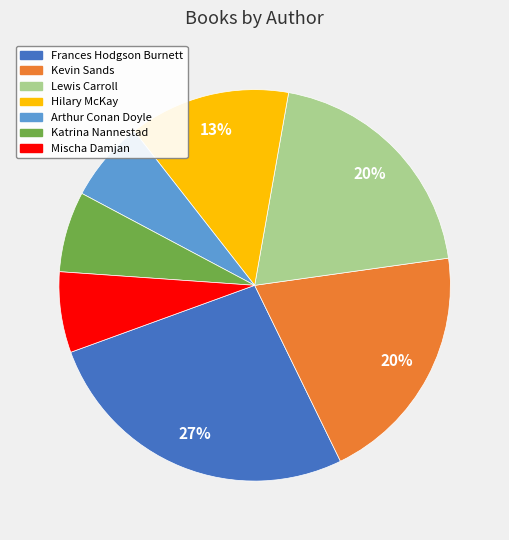

Between Katrina Nannestad and Frances Hodgson Burnett, which is larger?

Frances Hodgson Burnett